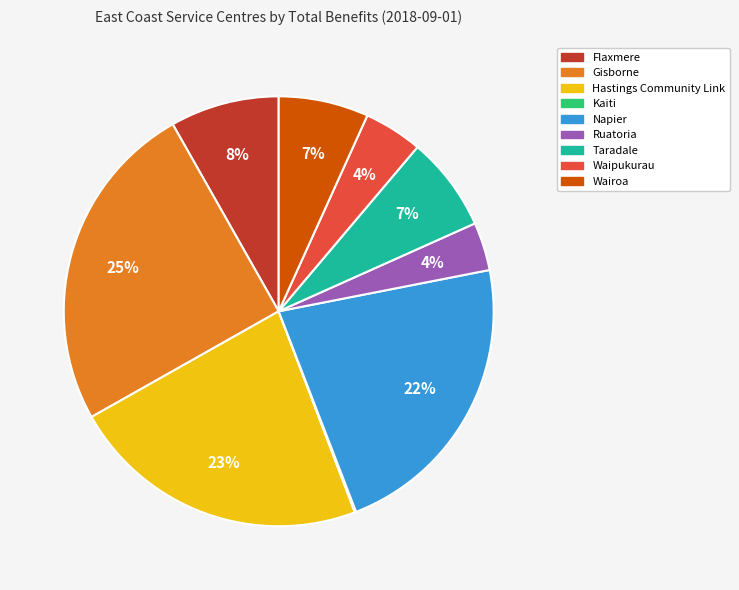

To the nearest percent, what is the difference between the largest and smallest slice percentages?

25%